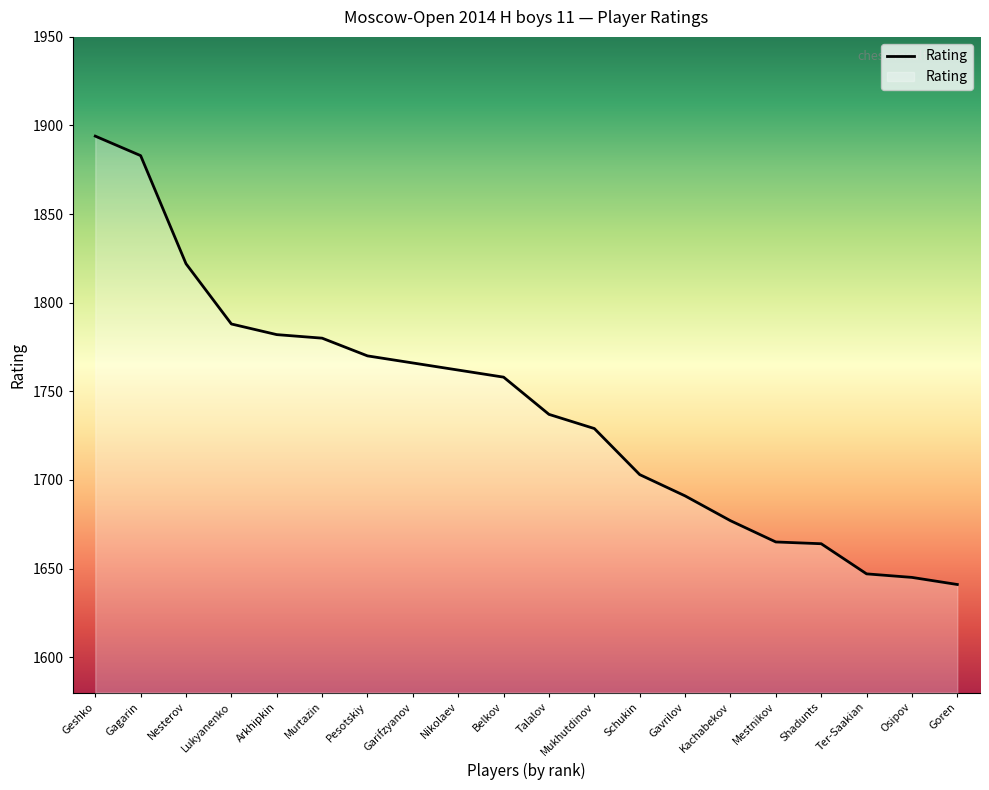

What is the change in value from Mestnikov to Osipov?

-20